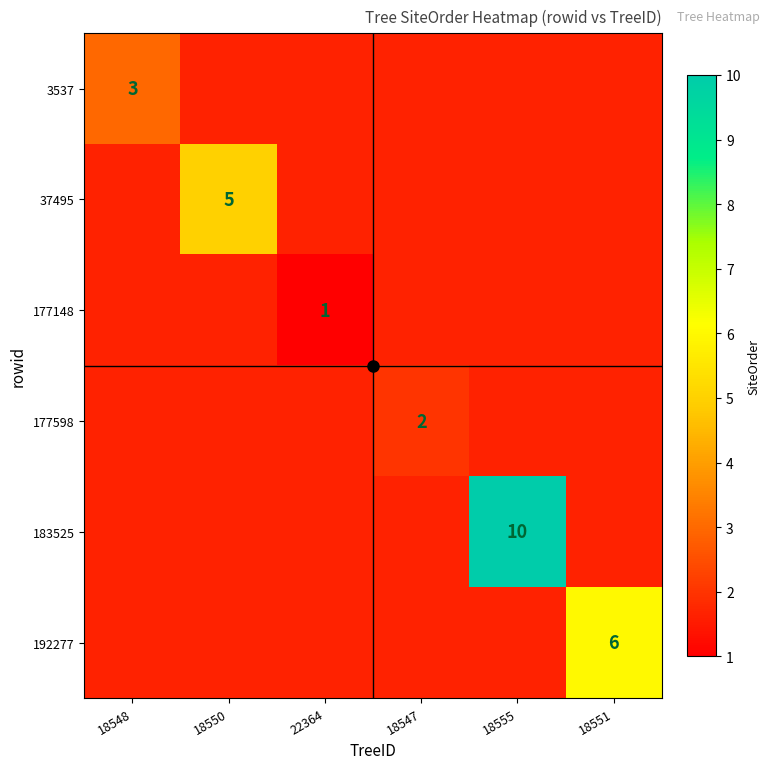

How many series are shown in this chart?

6